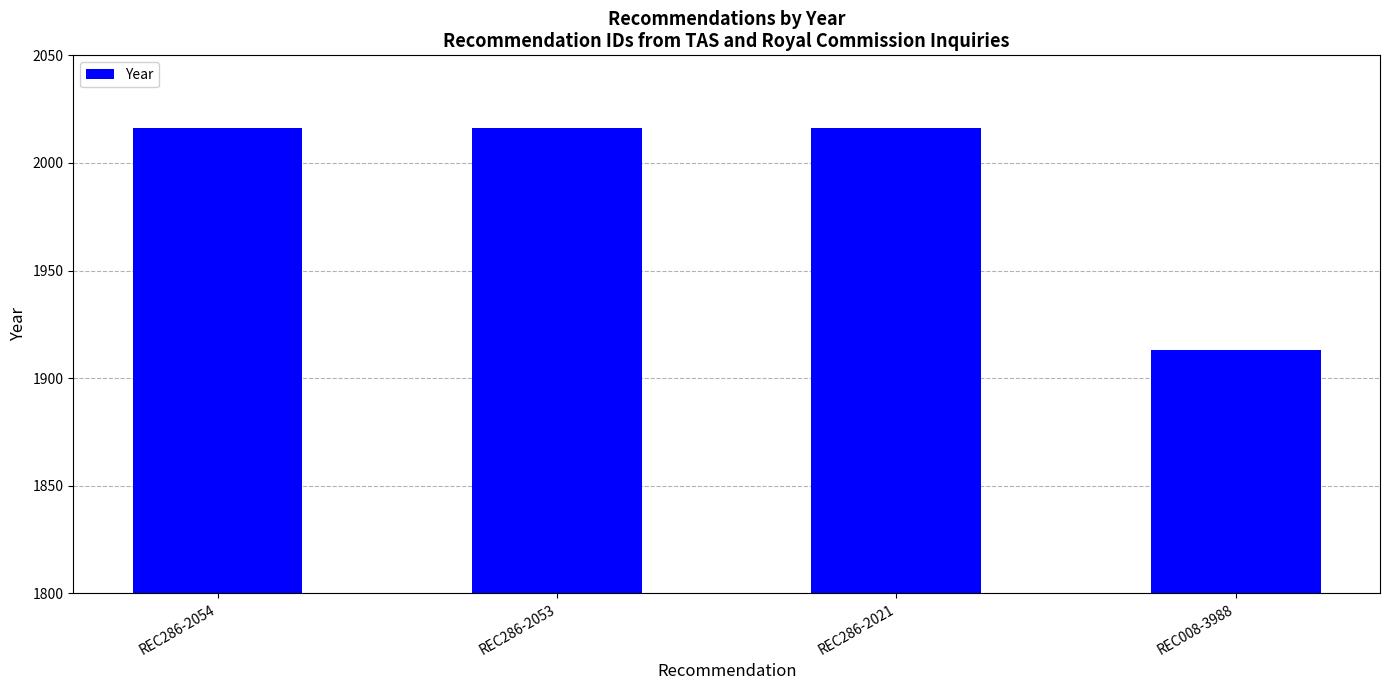

What is the greatest value displayed?

2016